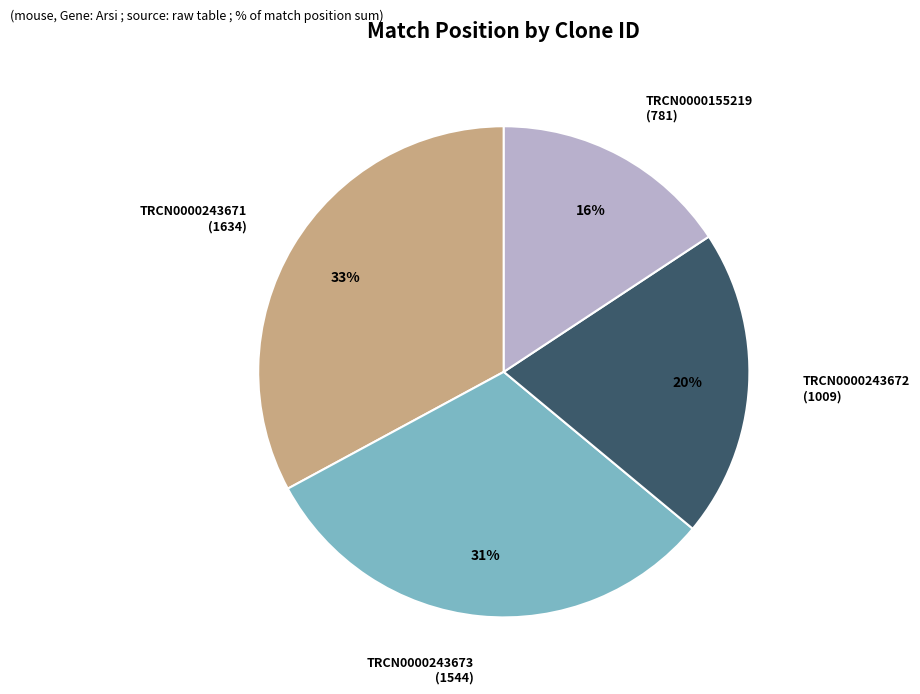

Does TRCN0000243671 account for over 50% of the chart?

No